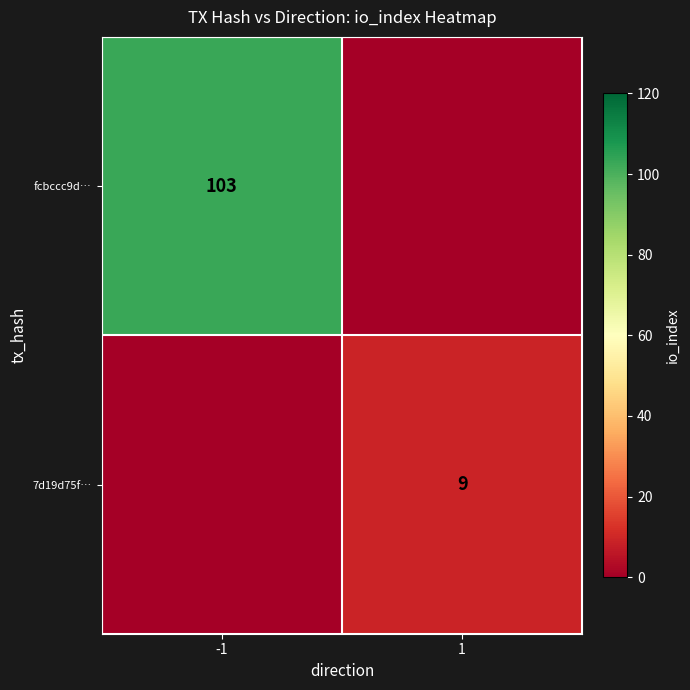

What is the difference between the highest and lowest values at -1?

103